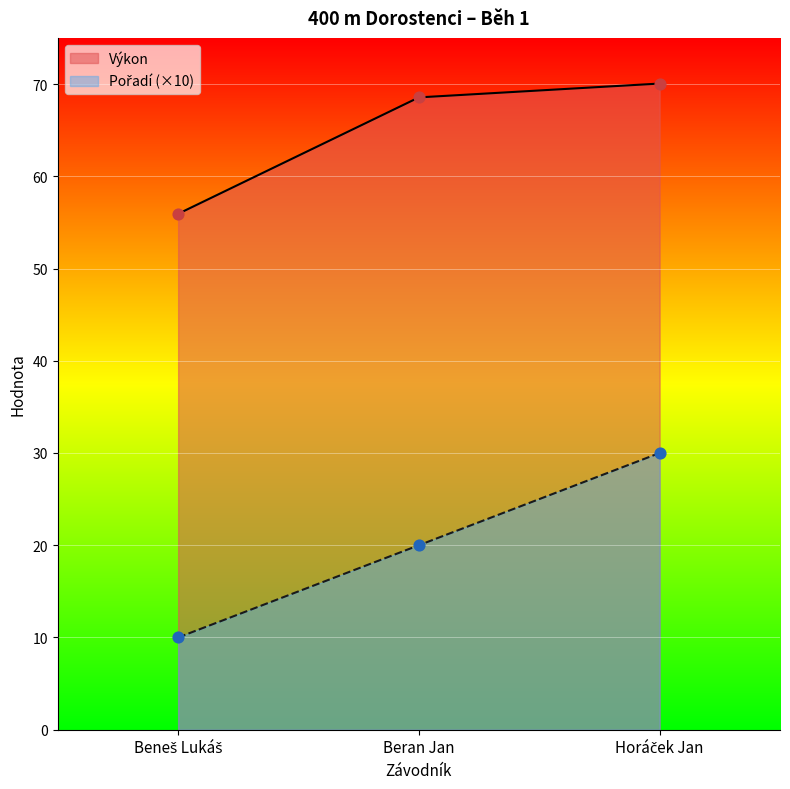

What are all the series names shown in the legend?

Pořadí, Výkon